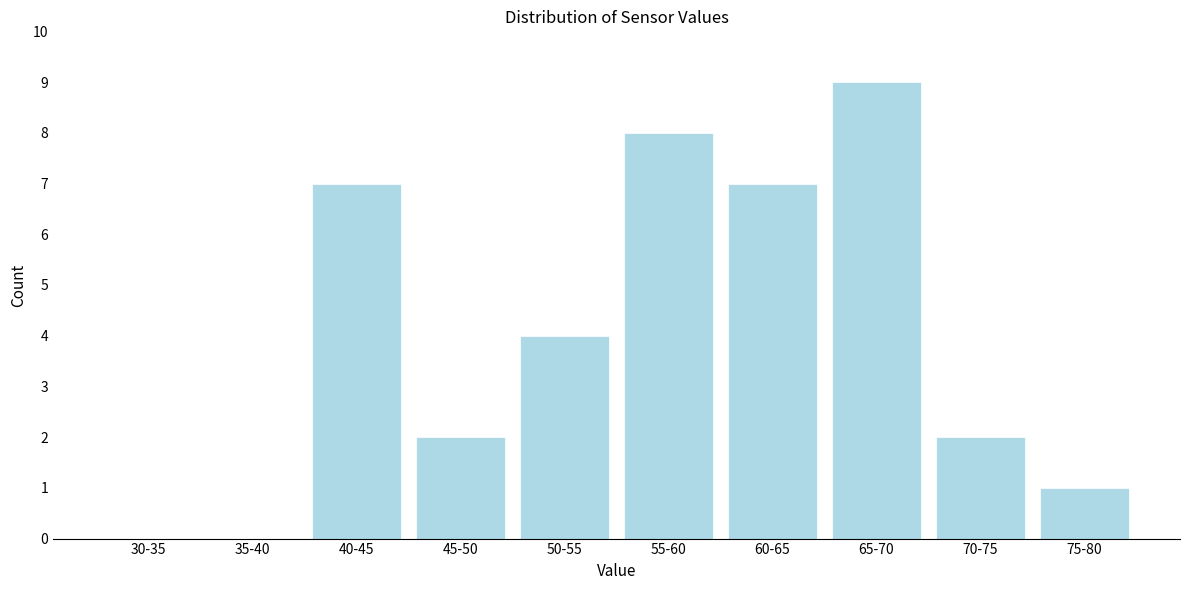

Reading right to left, extract all data points from this chart.

75-80=1	70-75=2	65-70=9	60-65=7	55-60=8	50-55=4	45-50=2	40-45=7	35-40=0	30-35=0